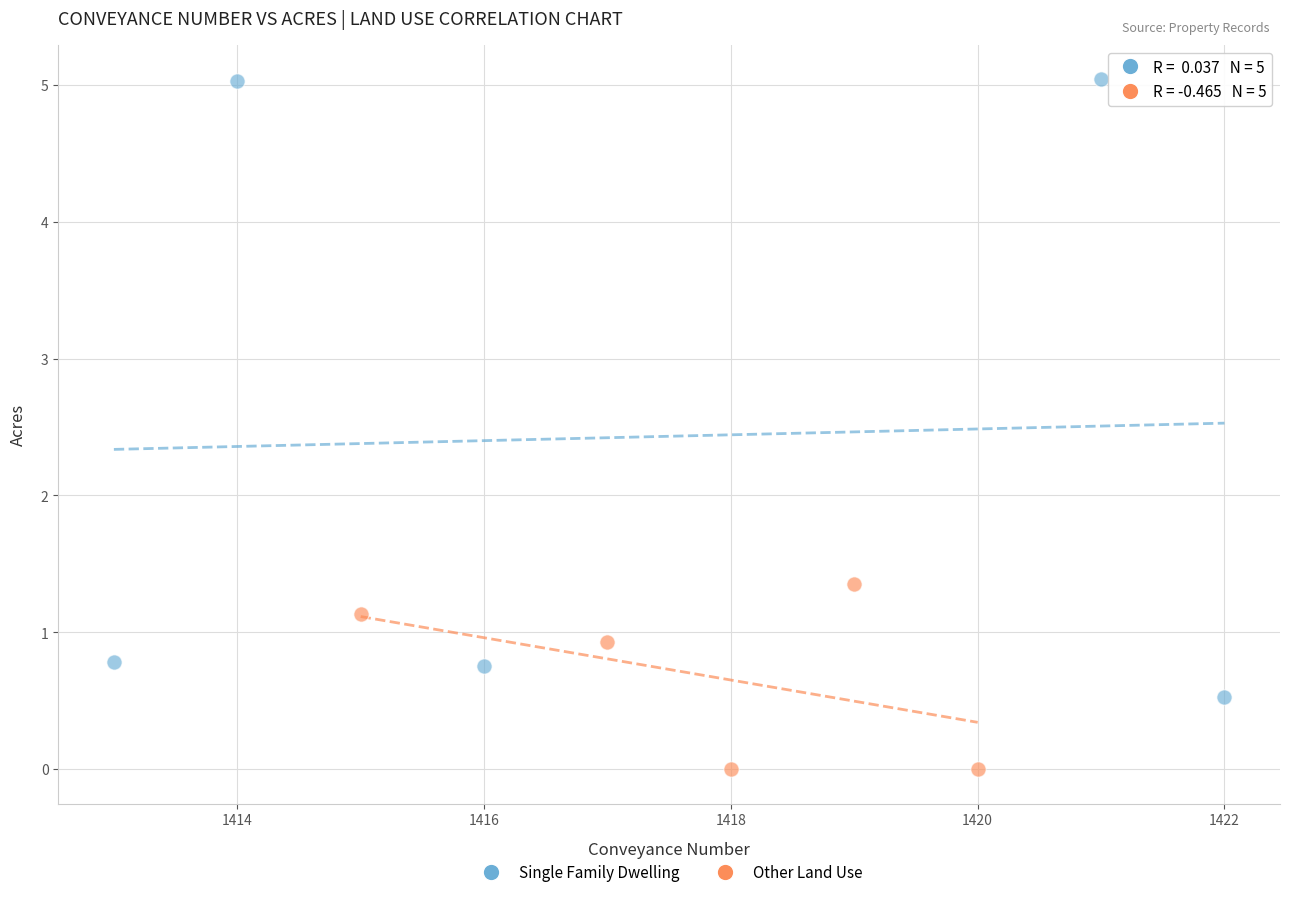

Which series has the largest Y range (max minus min)?

Single Family Dwelling